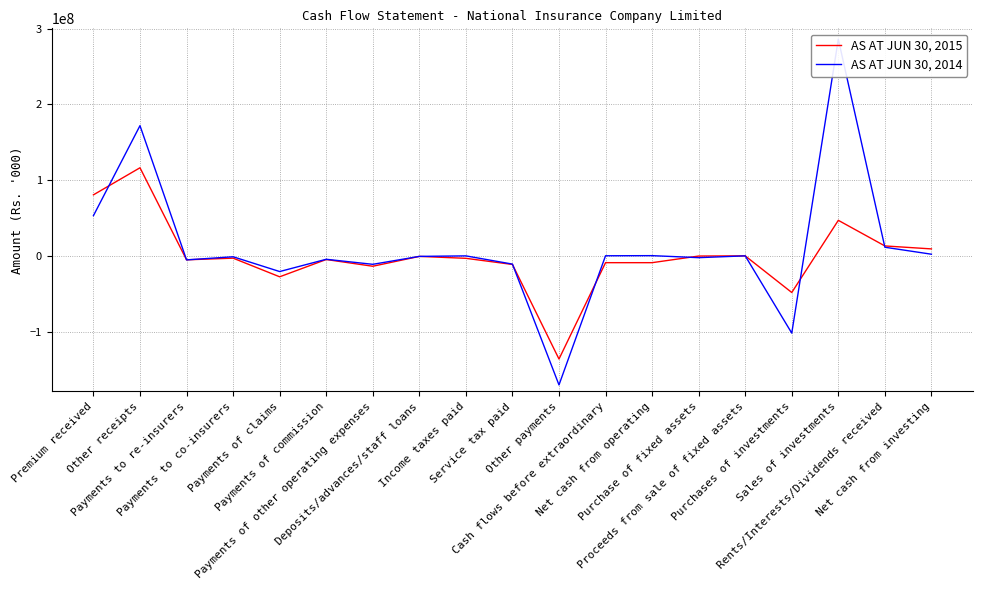

True or false: AS AT JUN 30, 2015 has a value of -19072396 at Purchases of investments.

False